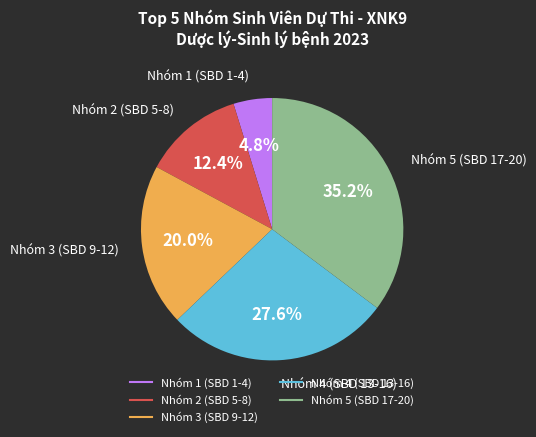

Is there any slice that represents more than half of the pie?

No